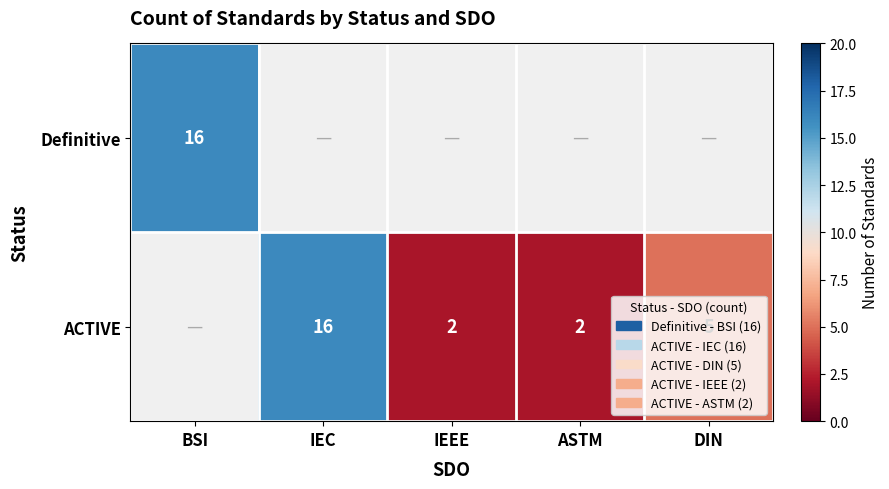

The ACTIVE series shows 4 at IEEE. True or false?

False